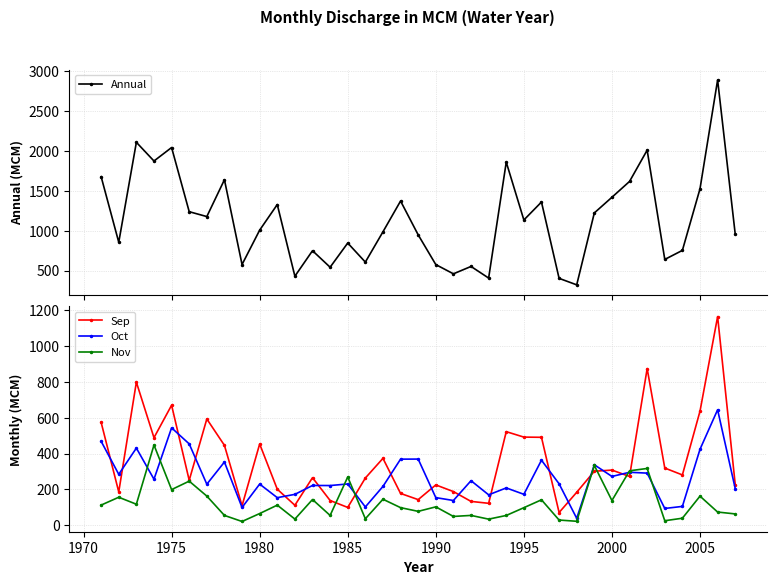

What are all the series names shown in the legend?

Annual, Sep, Oct, Nov